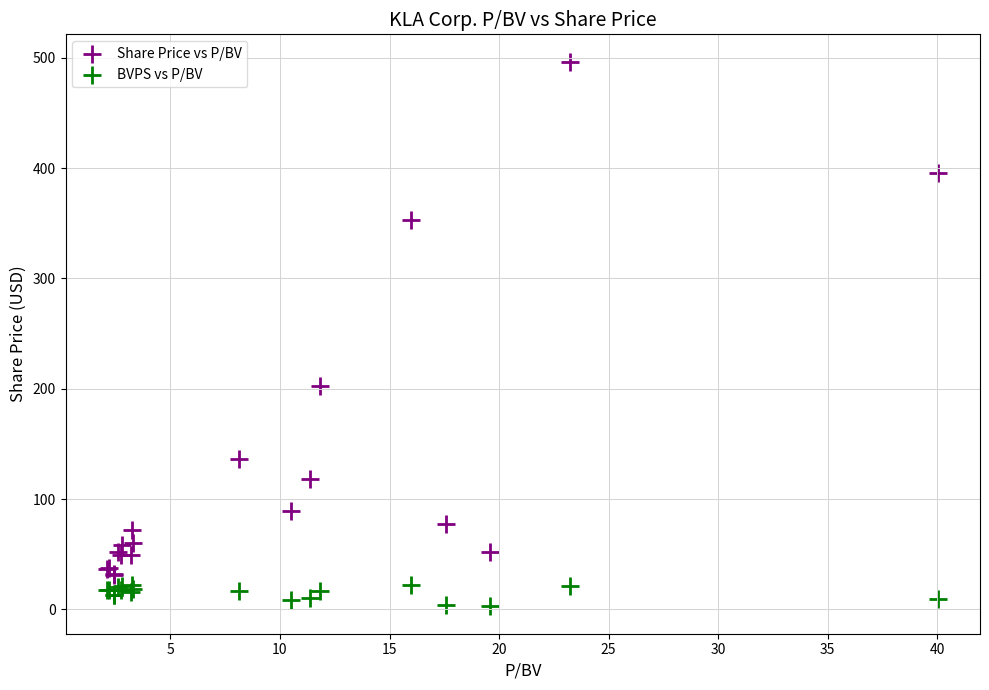

Which series contains the highest Y value?

Share Price vs P/BV